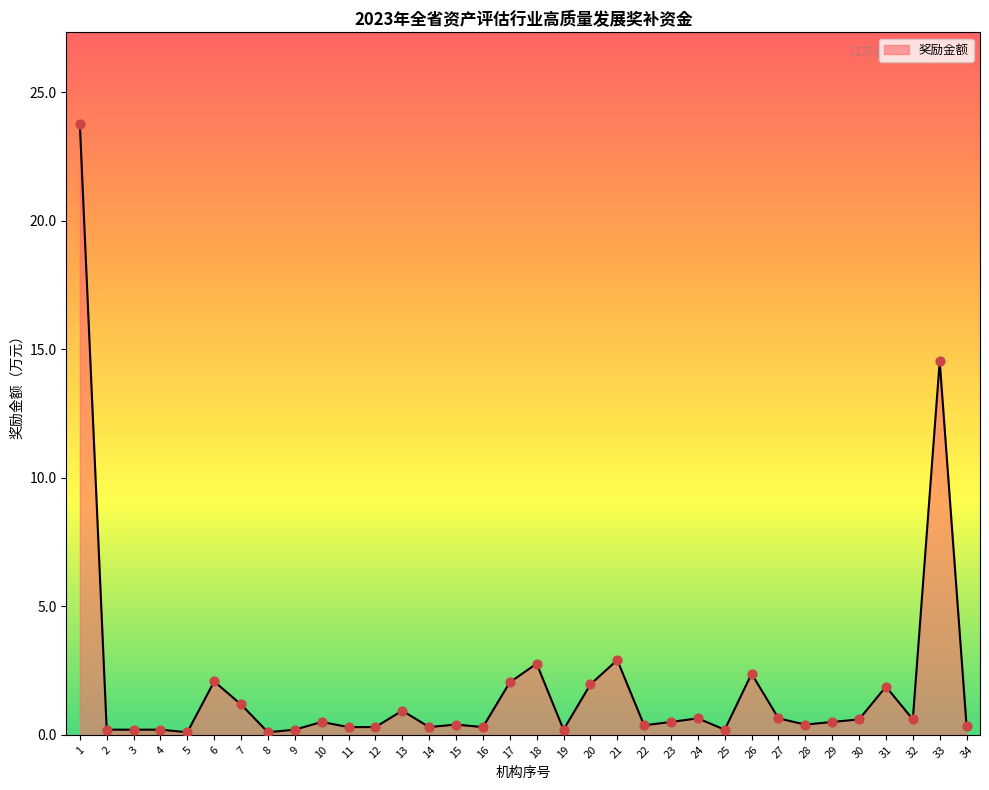

The value at 6 is 2.1. True or false?

True